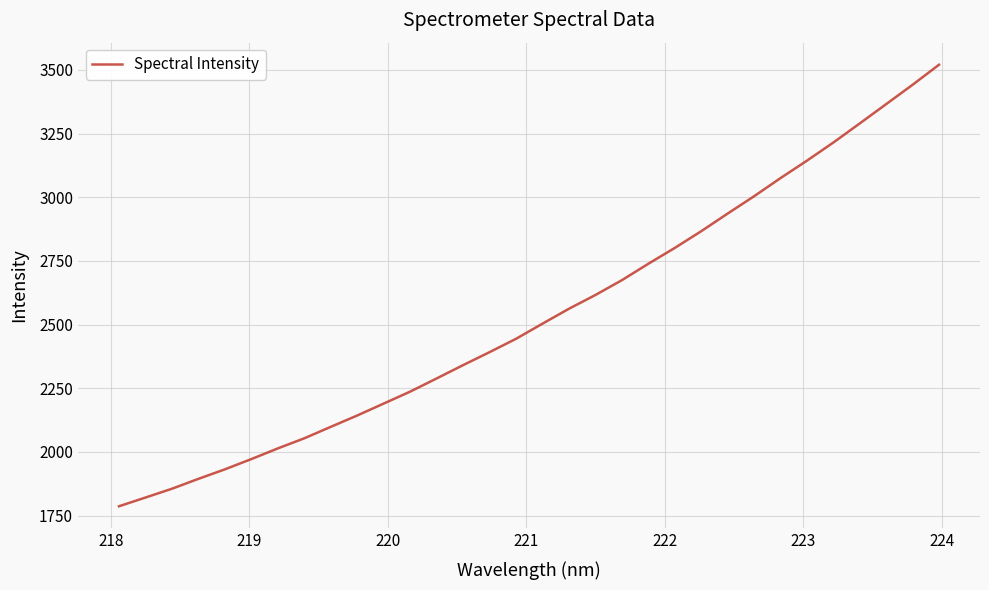

What is the smallest value displayed?

1786.9